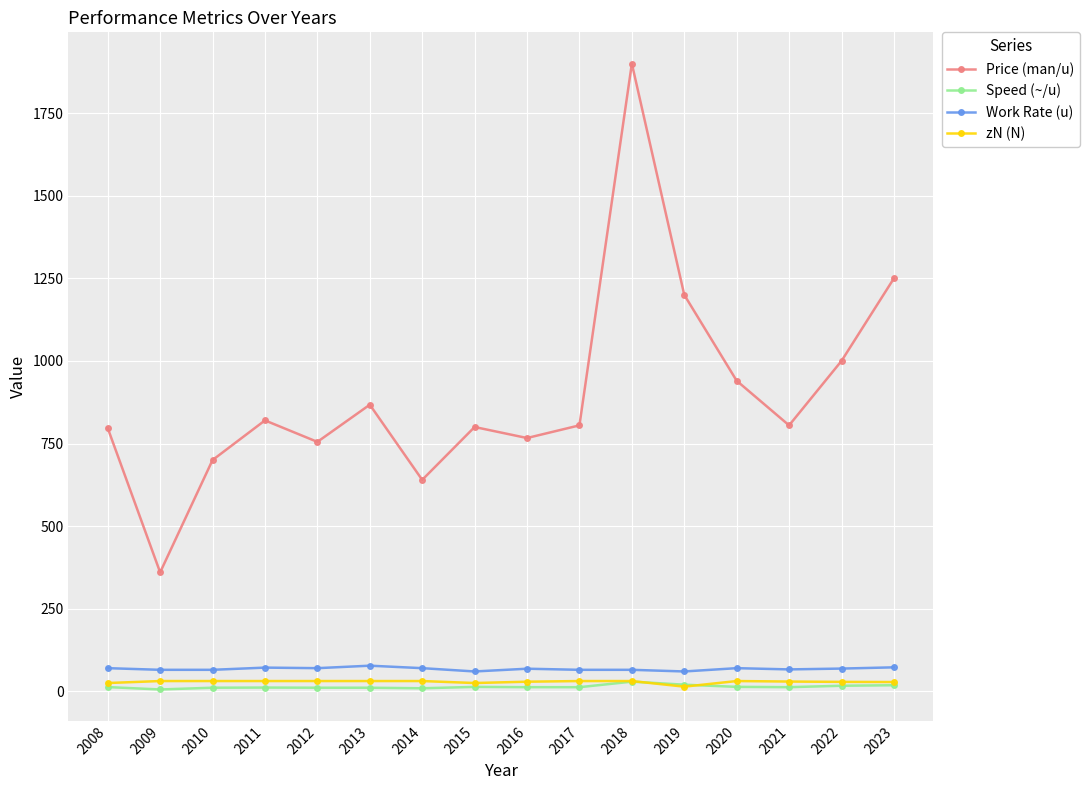

True or false: Work Rate (u) and Price (man/u) intersect in this chart.

False